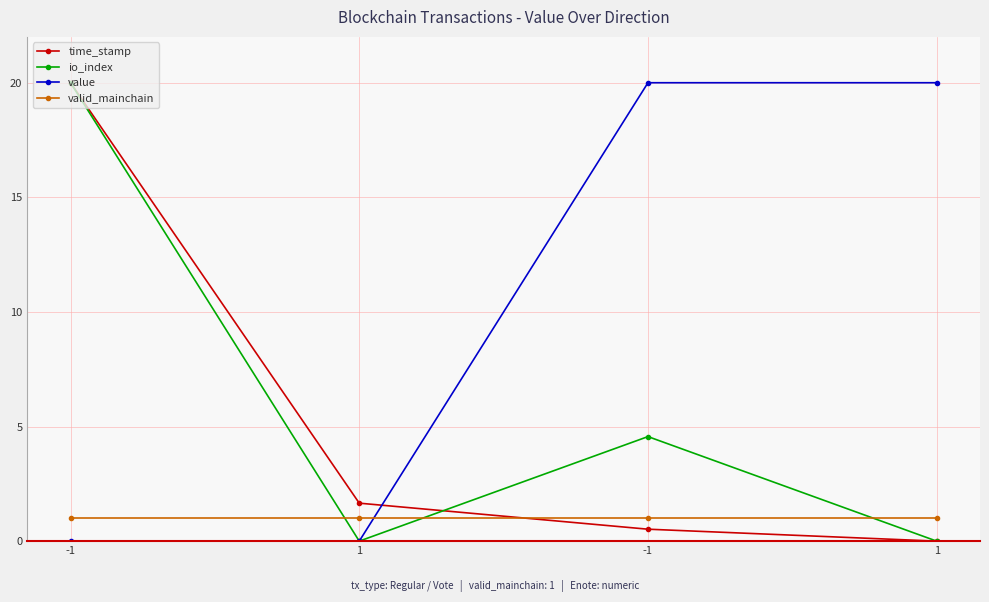

Is it true that io_index equals 2.6 at -1?

False